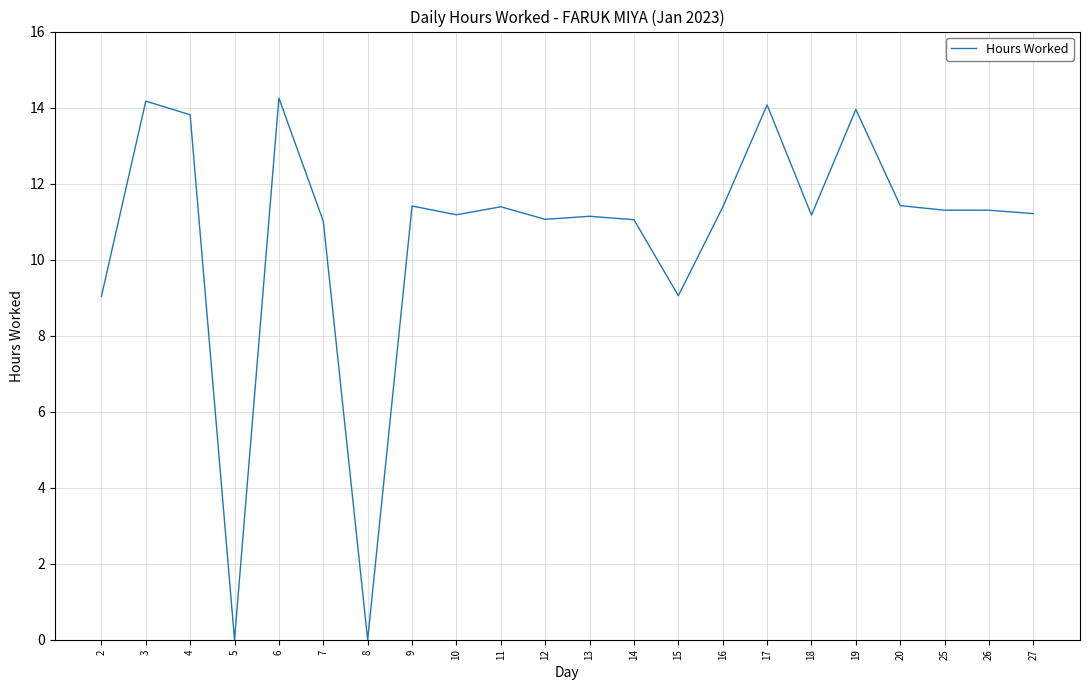

What is the difference between the values at 16 and 4?

2.4